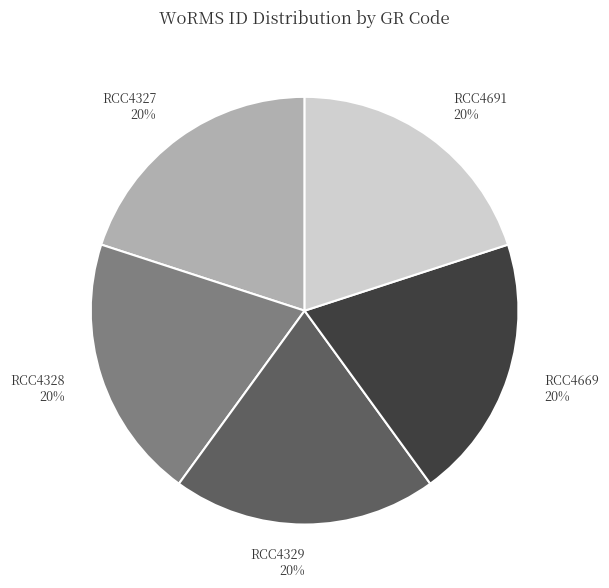

What percentage is the RCC4329 slice, to the nearest percent?

20%